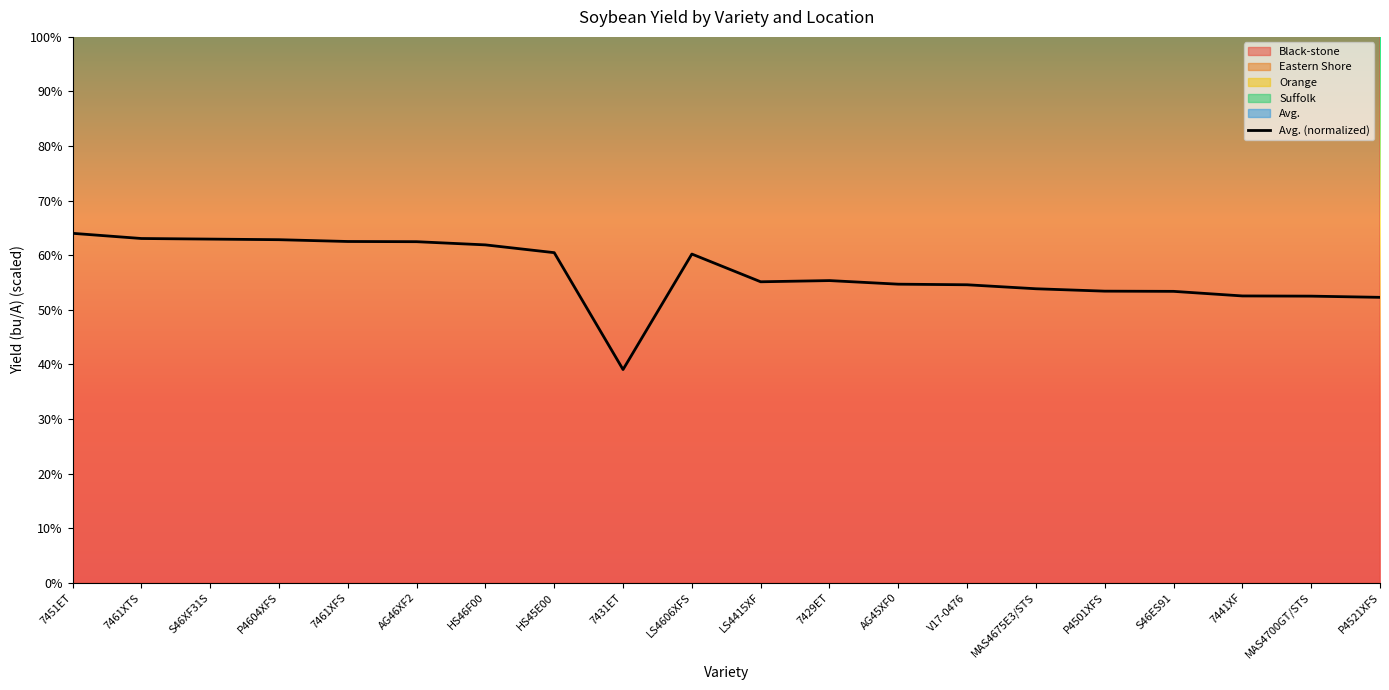

List the labels in order of value, smallest first.

7431ET, P4521XFS, MAS4700GT/STS, 7441XF, S46ES91, P4501XFS, MAS4675E3/STS, V17-0476, AG45XF0, LS4415XF, 7429ET, LS4606XFS, HS45E00, HS46F00, AG46XF2, 7461XFS, P4604XFS, S46XF31S, 7461XTS, 7451ET